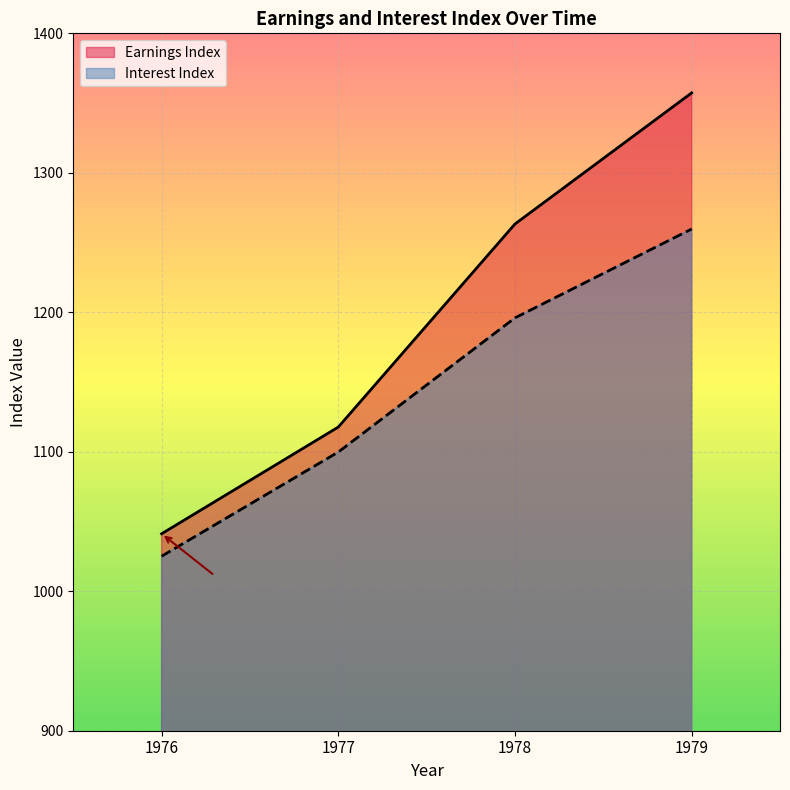

Reading right to left, transcribe all the data shown in this chart.

Earnings Index: 1979=1357.3	1978=1263.3	1977=1117.7	1976=1041.2
Interest Index: 1979=1259.7	1978=1196.0	1977=1099.8	1976=1025.1